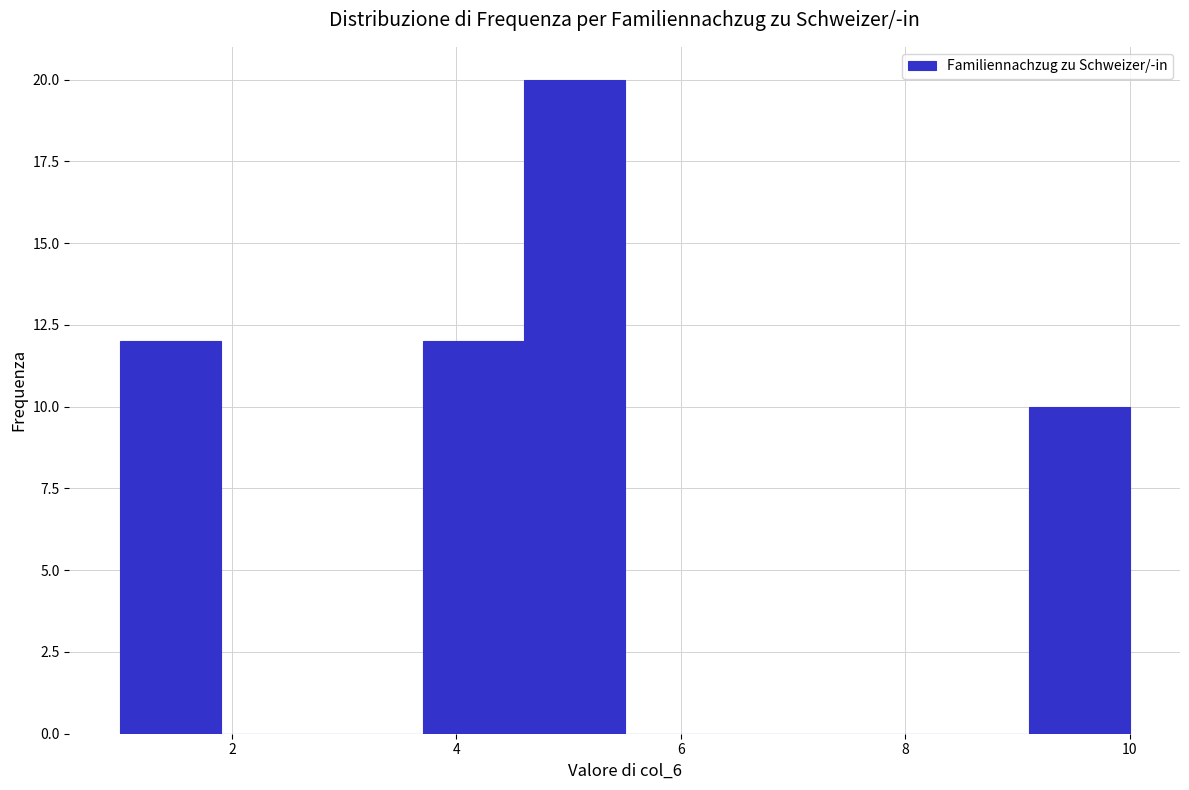

How tall is the bar that spans 9.1 to 10.0 on the x-axis? Neither the bar edges nor the heights are printed on the chart, so give them approximately, as read against the axes.

10